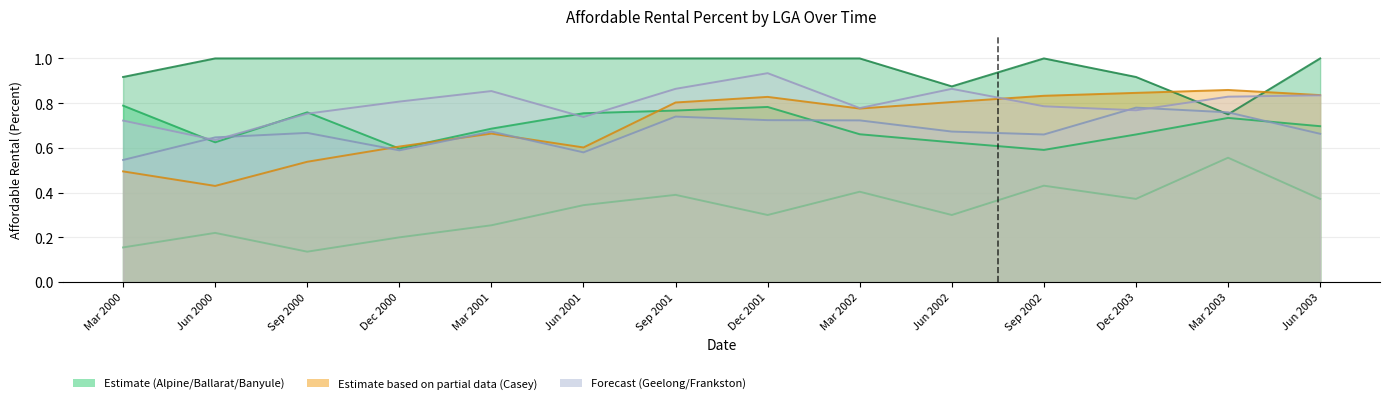

What is the total value across all series at Jun 2001?

4.0